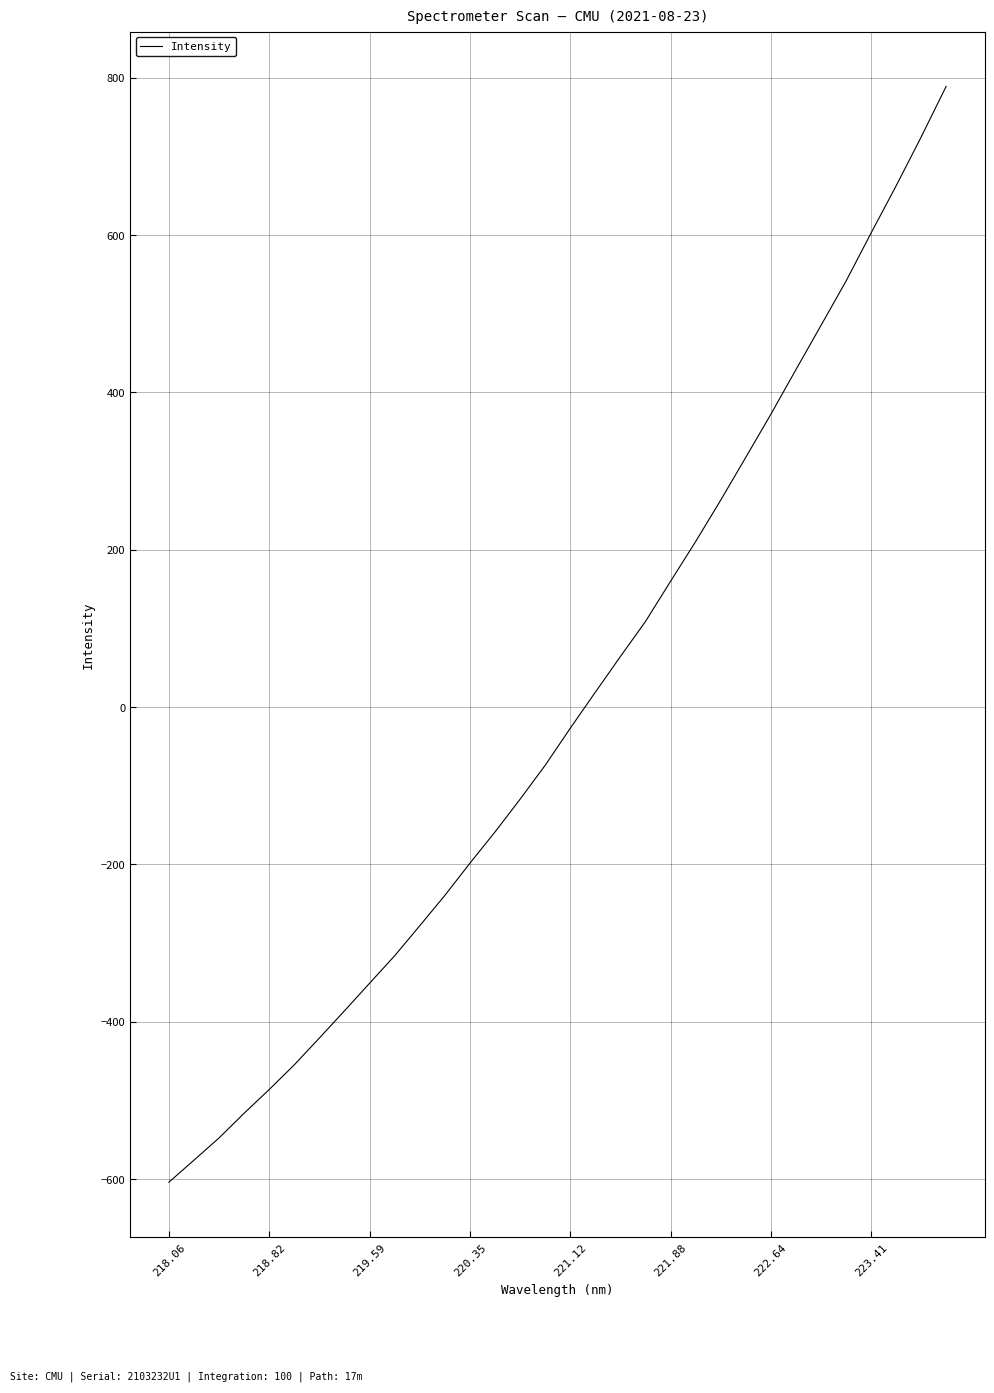

What is the difference between the maximum and minimum values?

1393.1